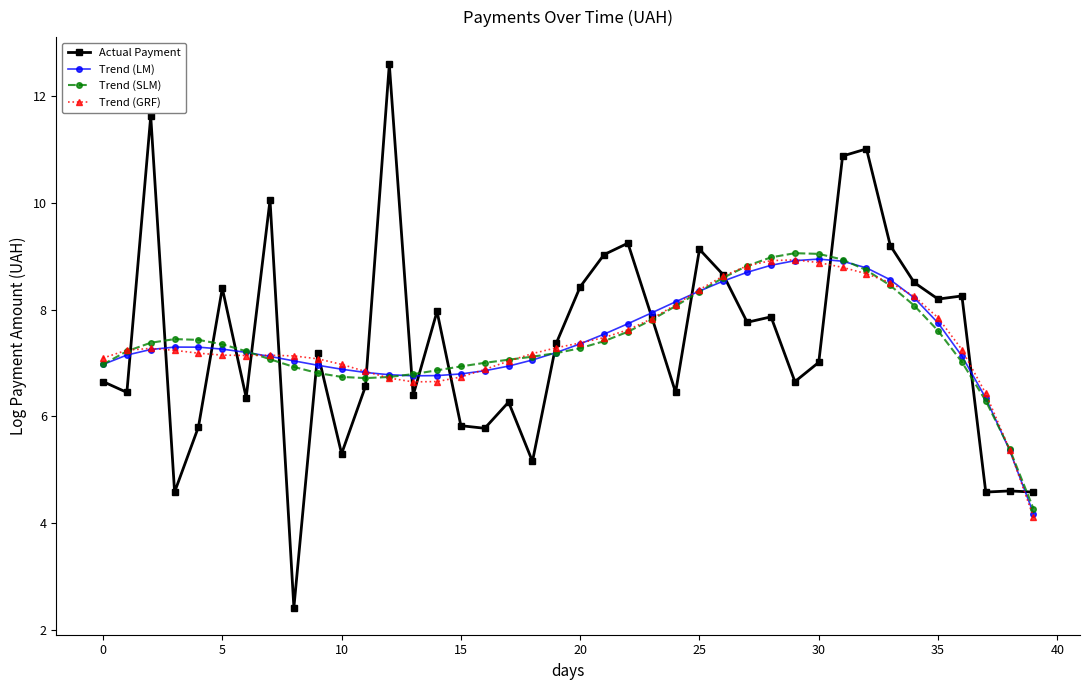

Does the chart display data point markers on the line(s)?

Yes